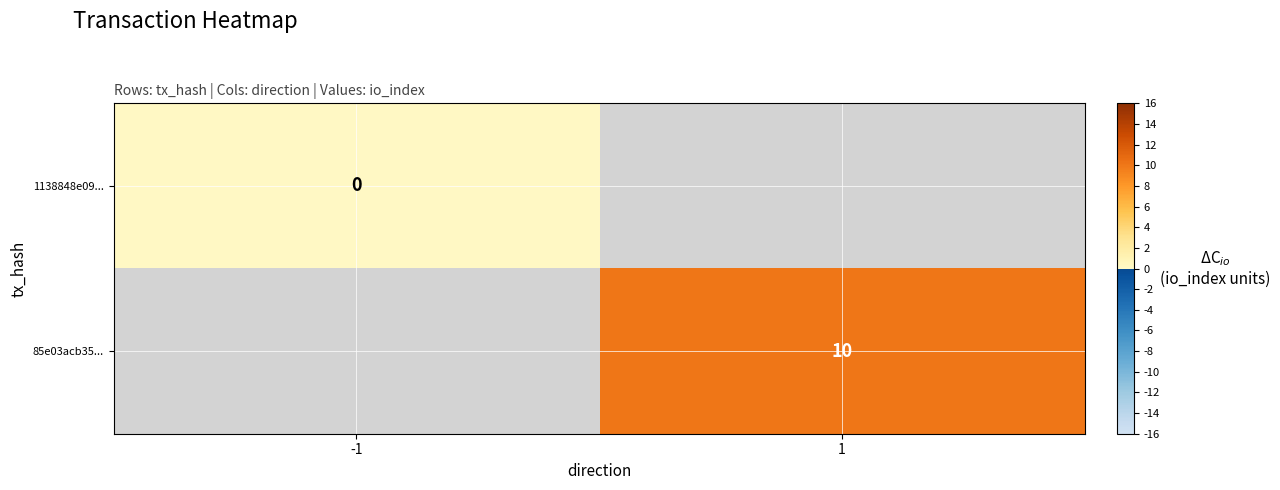

Is the value of 1138848e09... at -1 greater than the value of 85e03acb35... at 1?

No